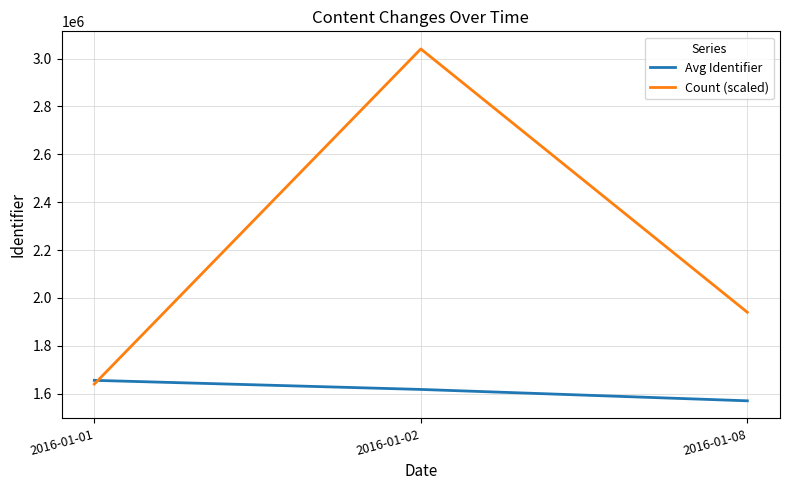

What is the difference between the maximum and minimum values in the Count (scaled) series?

1400000.0